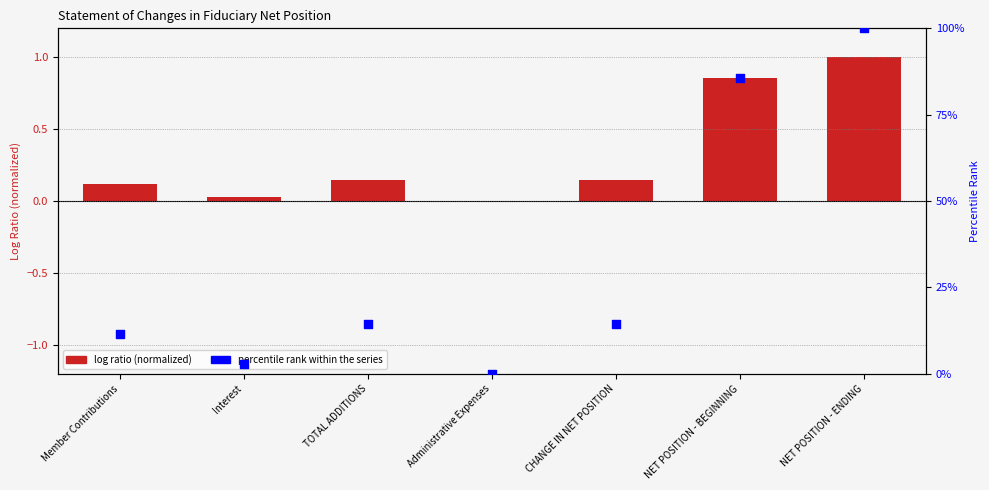

Is the value of CUSTODIAL FUNDS (normalized) at Administrative Expenses greater than the value of Percentile rank within series at Administrative Expenses?

Yes